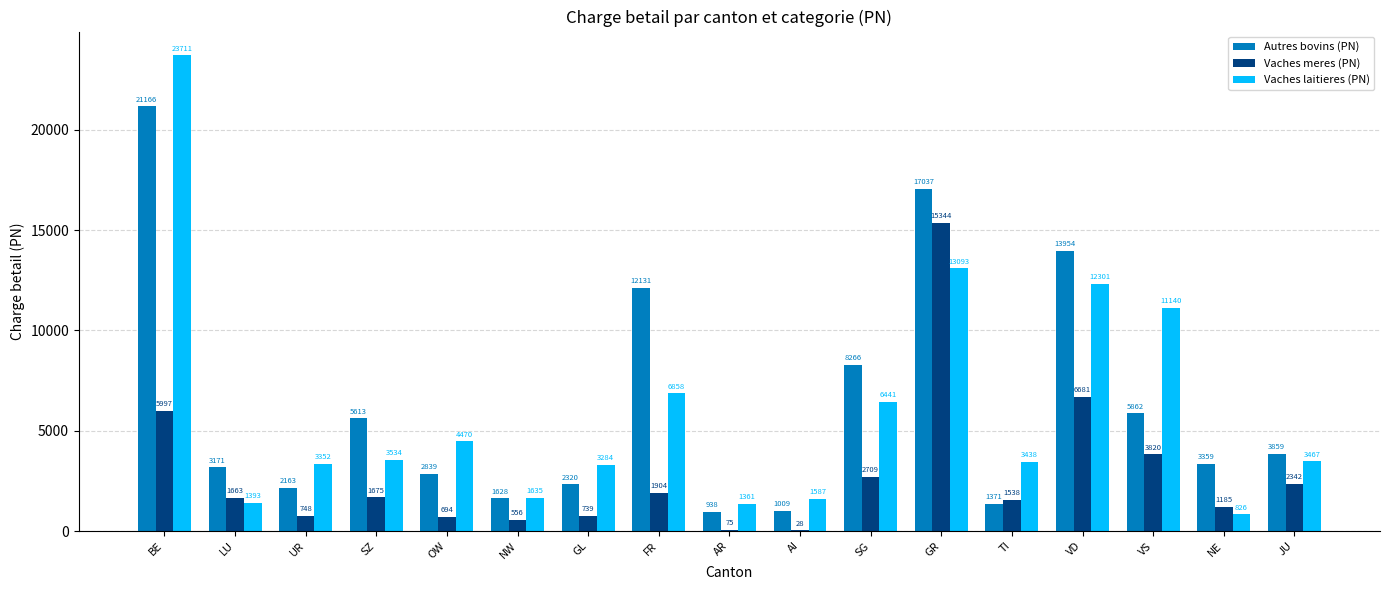

How many groups of bars are there?

17